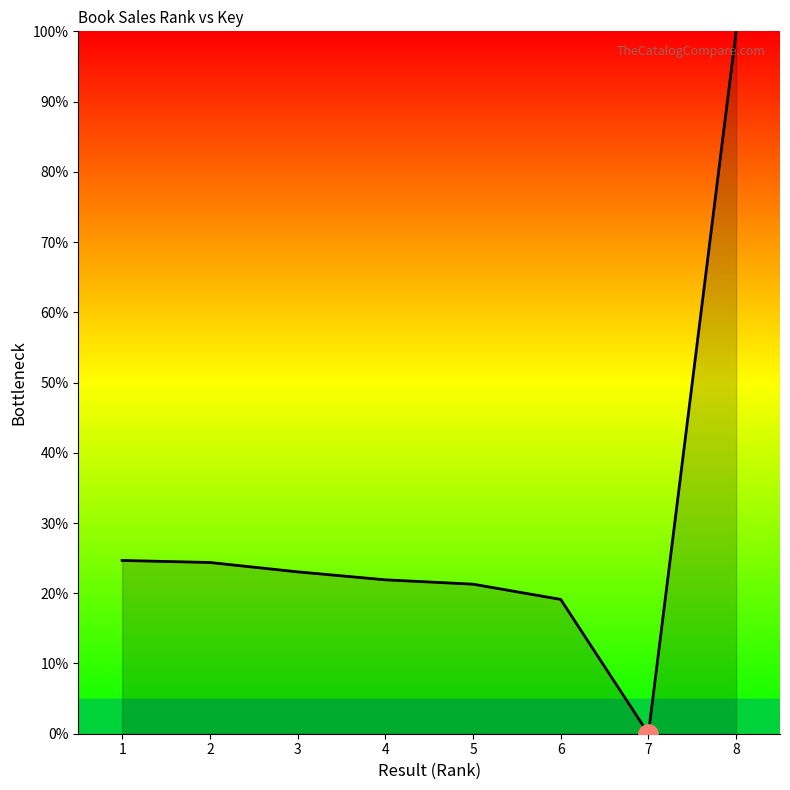

What value does the data have at 8?

100.0